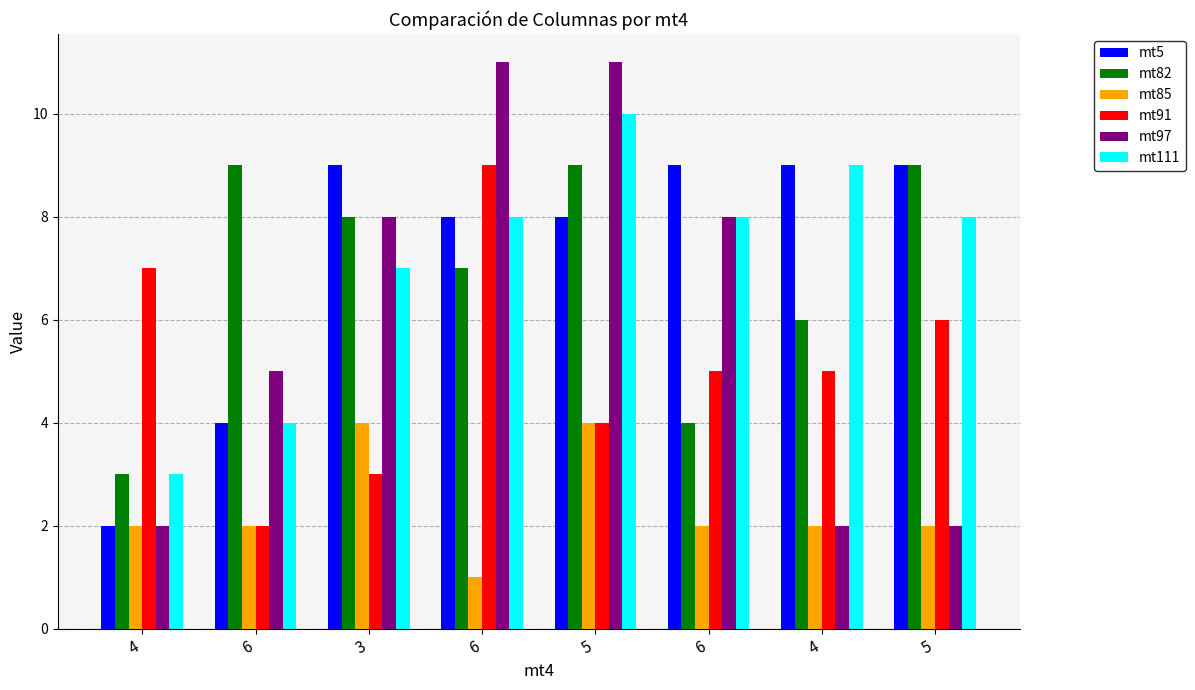

What are all the series names shown in the legend?

mt5, mt82, mt85, mt91, mt97, mt111